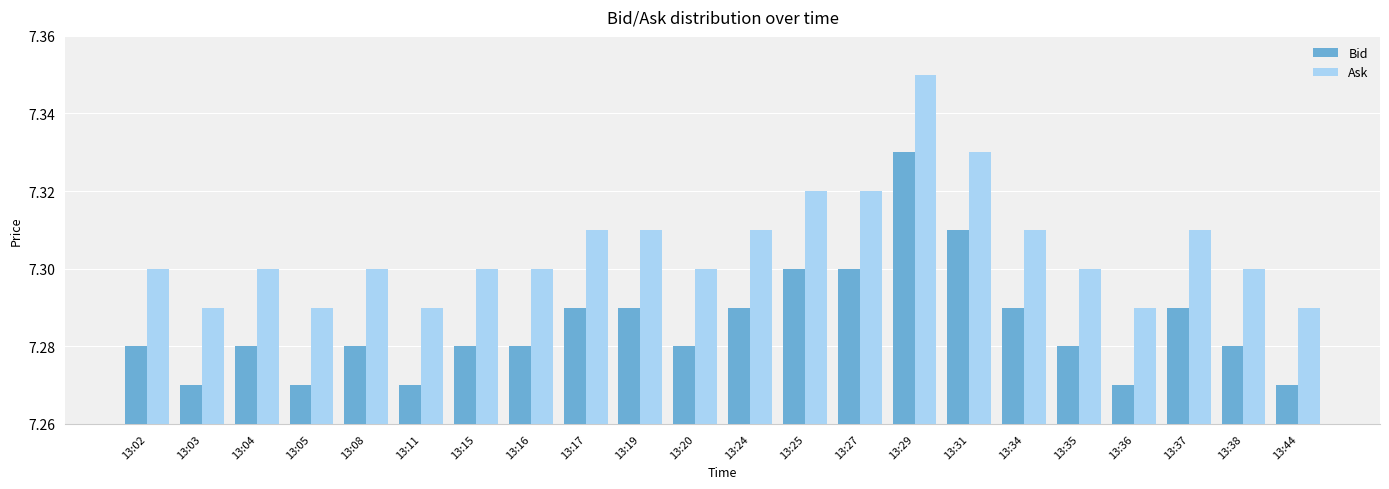

How many Bid values are between 7 and 8?

22